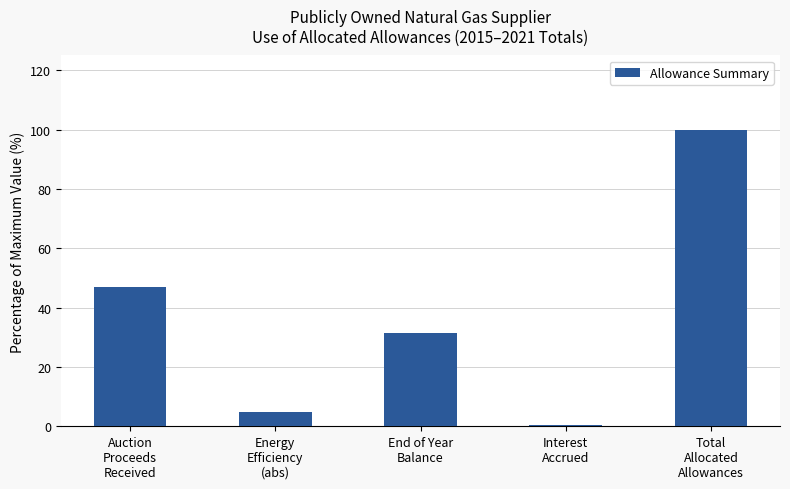

List the labels in order of value, largest first.

Total
Allocated
Allowances, Auction
Proceeds
Received, End of Year
Balance, Energy
Efficiency
(abs), Interest
Accrued